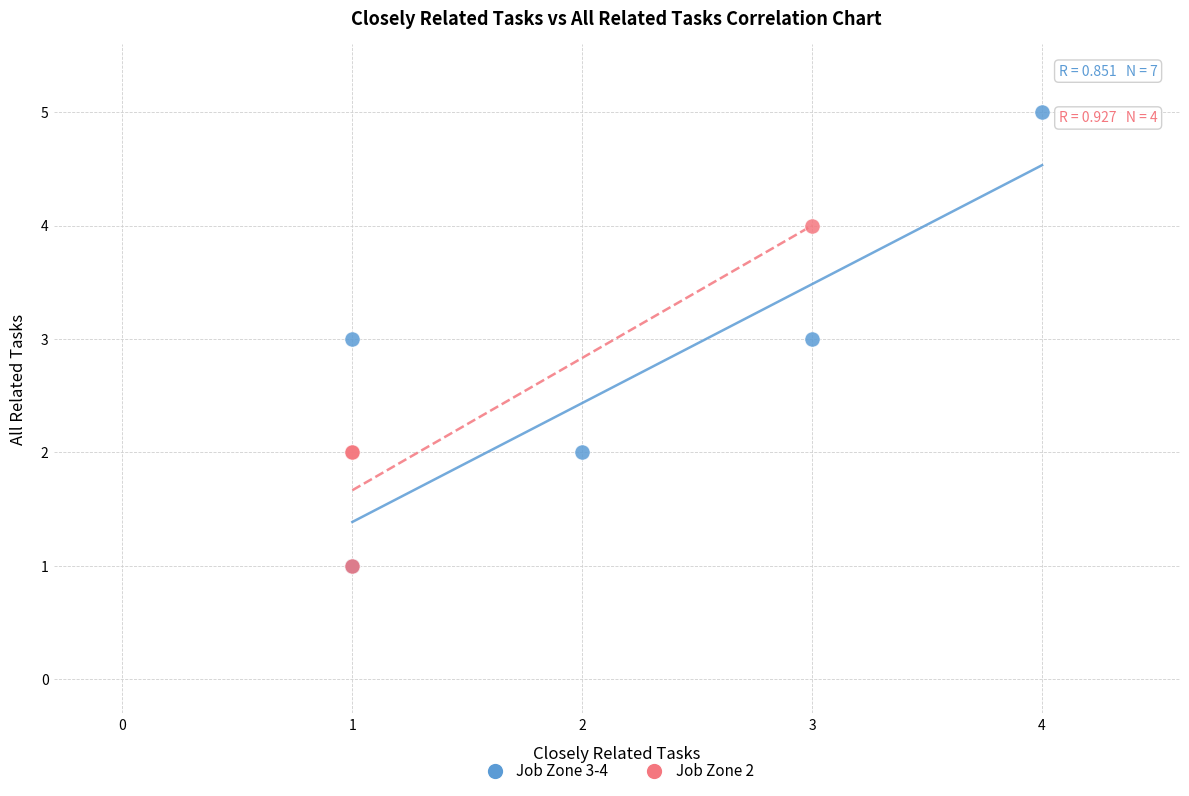

Which series reaches the maximum Y coordinate?

Job Zone 3-4